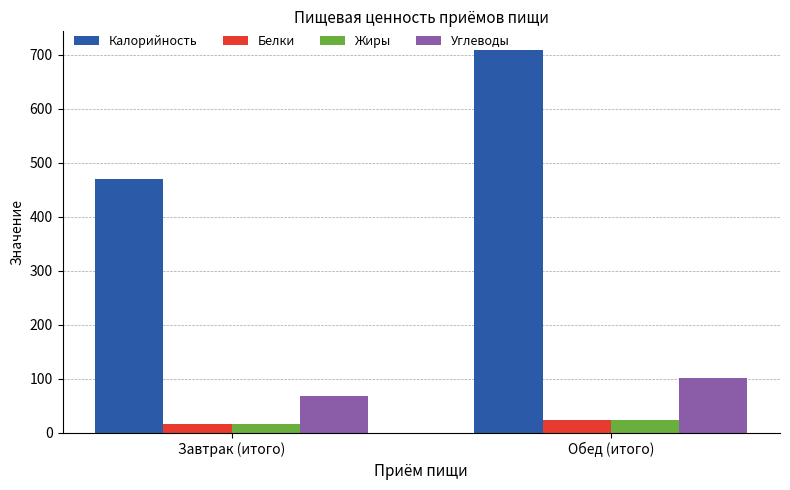

How many series are shown in this chart?

4